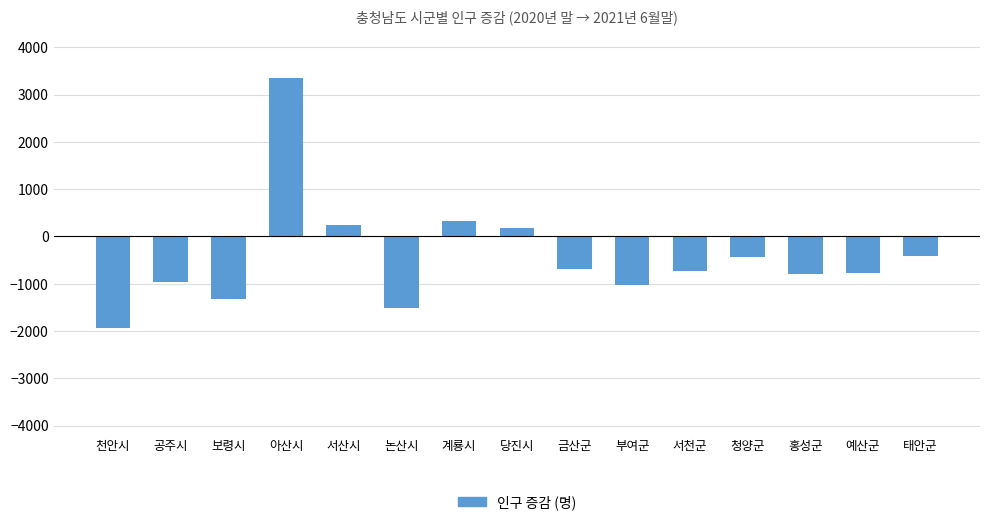

What is the change in value from 논산시 to 서천군?

+788